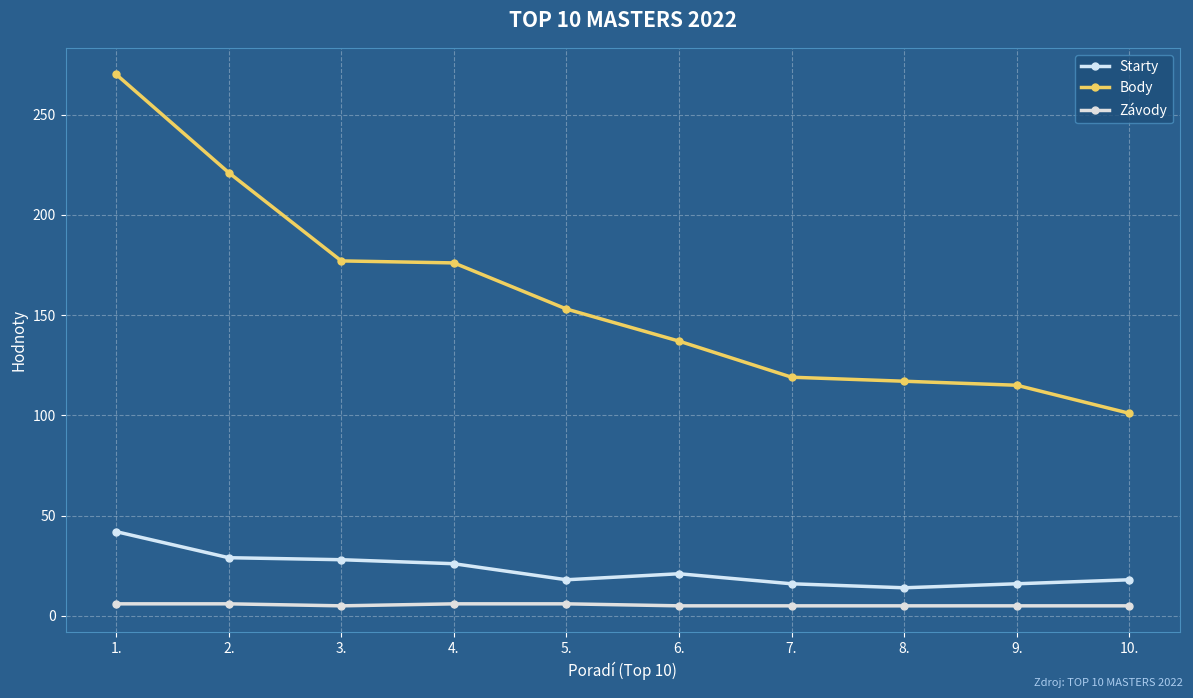

How many interior local valleys does the Starty series have?

2